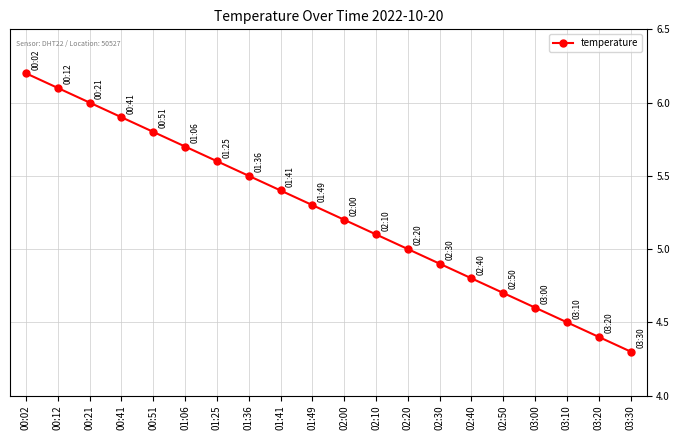

How many categories are shown in the chart?

20